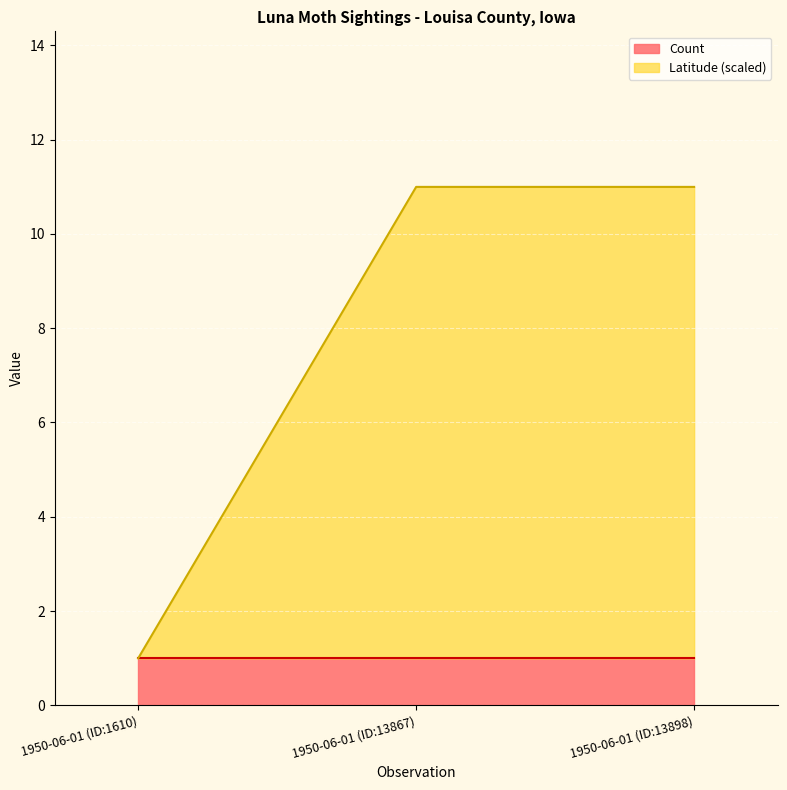

What is the total value across all series at 1950-06-01 (ID:13898)?

11.0